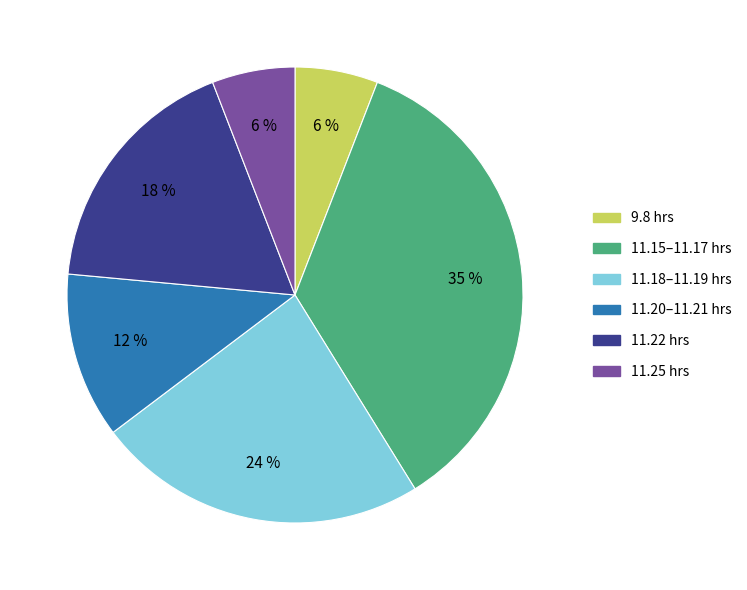

To the nearest percent, what is the average slice percentage?

17%